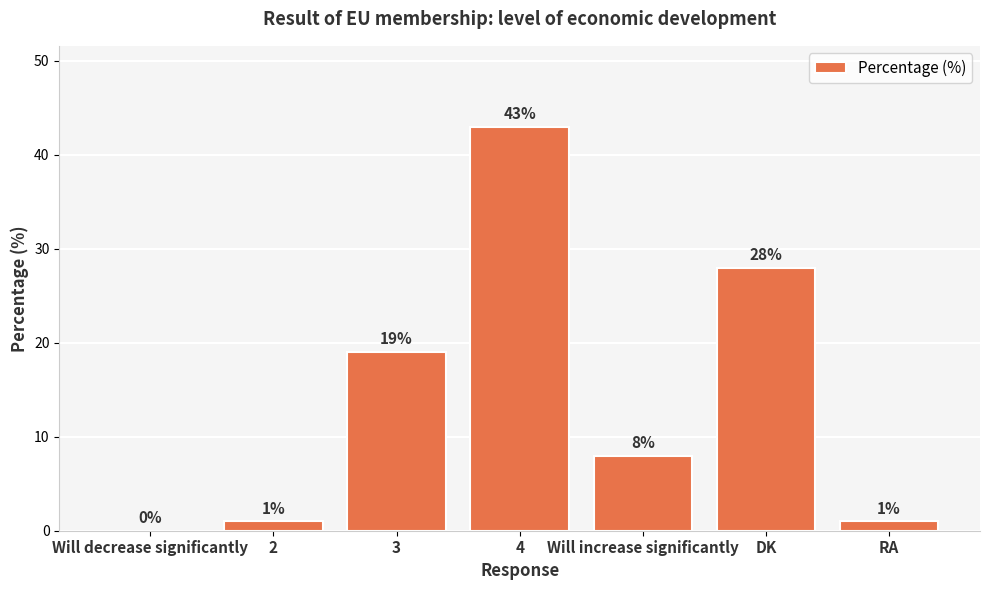

Reading right to left, what are all the values shown in this chart?

1	28	8	43	19	1	0